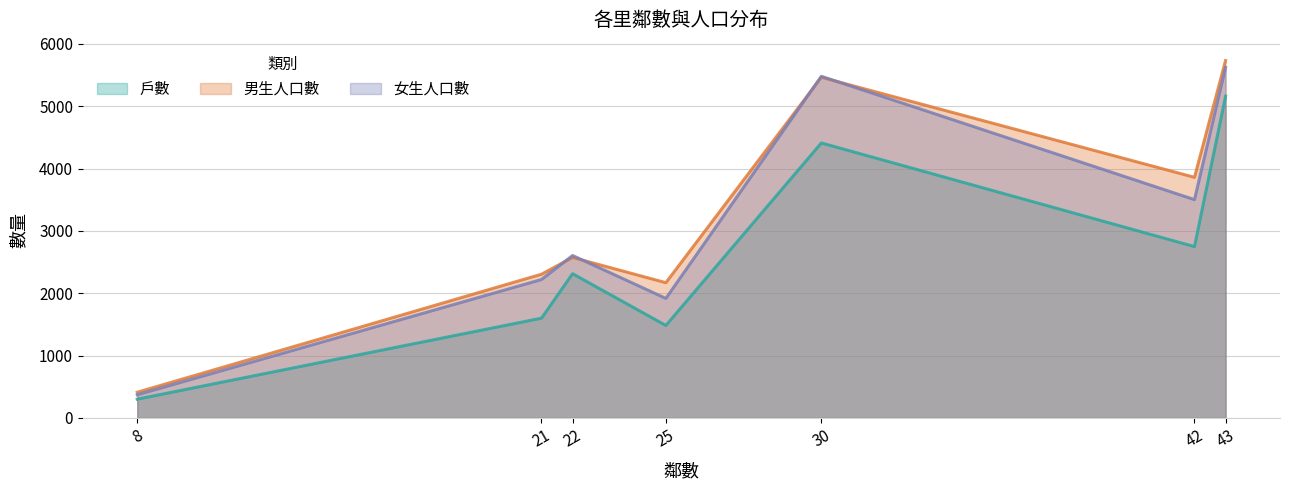

Reading left to right, what are all the values shown in this chart?

戶數: 大竹里=301	大華里=4410	仁美里=2748	鳥松里=5161	華美里=1600	夢裡里=2313	坔埔里=1483
男生人口數: 大竹里=412	大華里=5463	仁美里=3859	鳥松里=5732	華美里=2305	夢裡里=2574	坔埔里=2169
女生人口數: 大竹里=372	大華里=5479	仁美里=3501	鳥松里=5621	華美里=2220	夢裡里=2605	坔埔里=1917